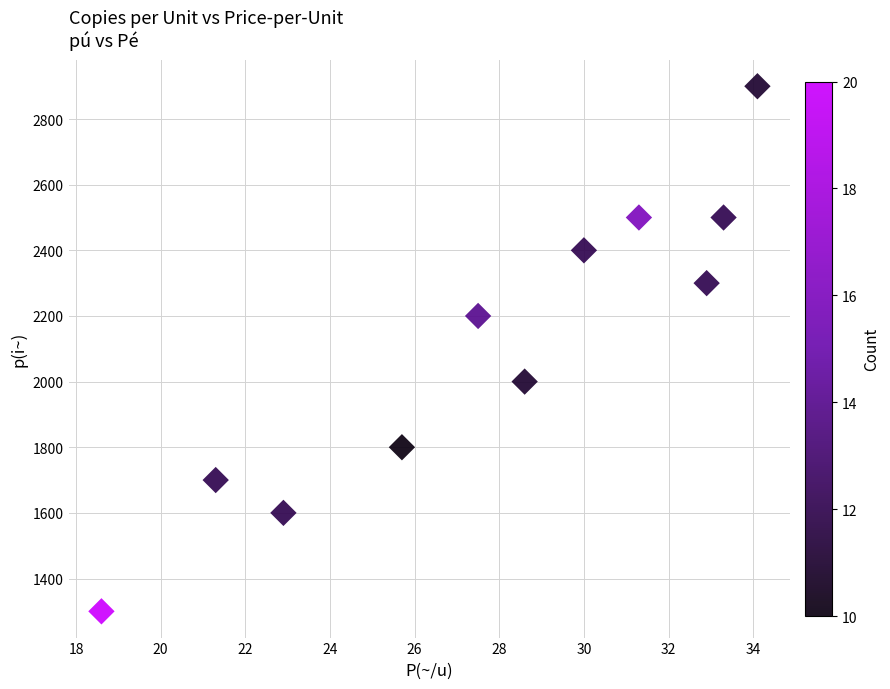

What is the average Y value?

2109